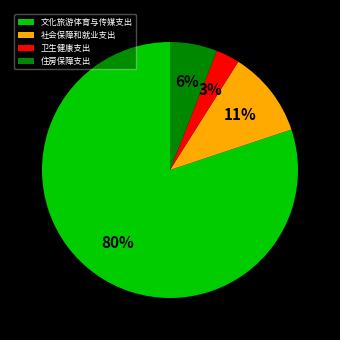

To the nearest percent, what is the combined percentage of 文化旅游体育与传媒支出 and 卫生健康支出?

83%